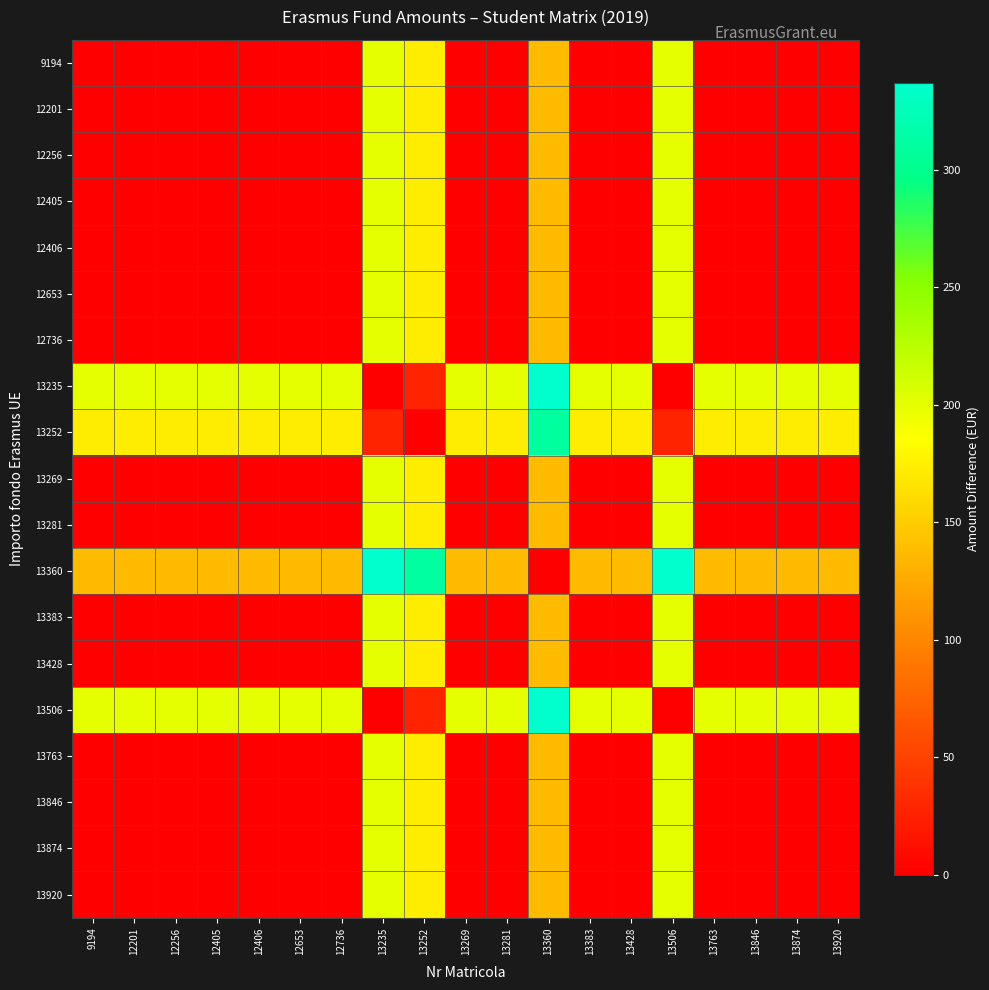

What is the total value across all series at 13360?

3039